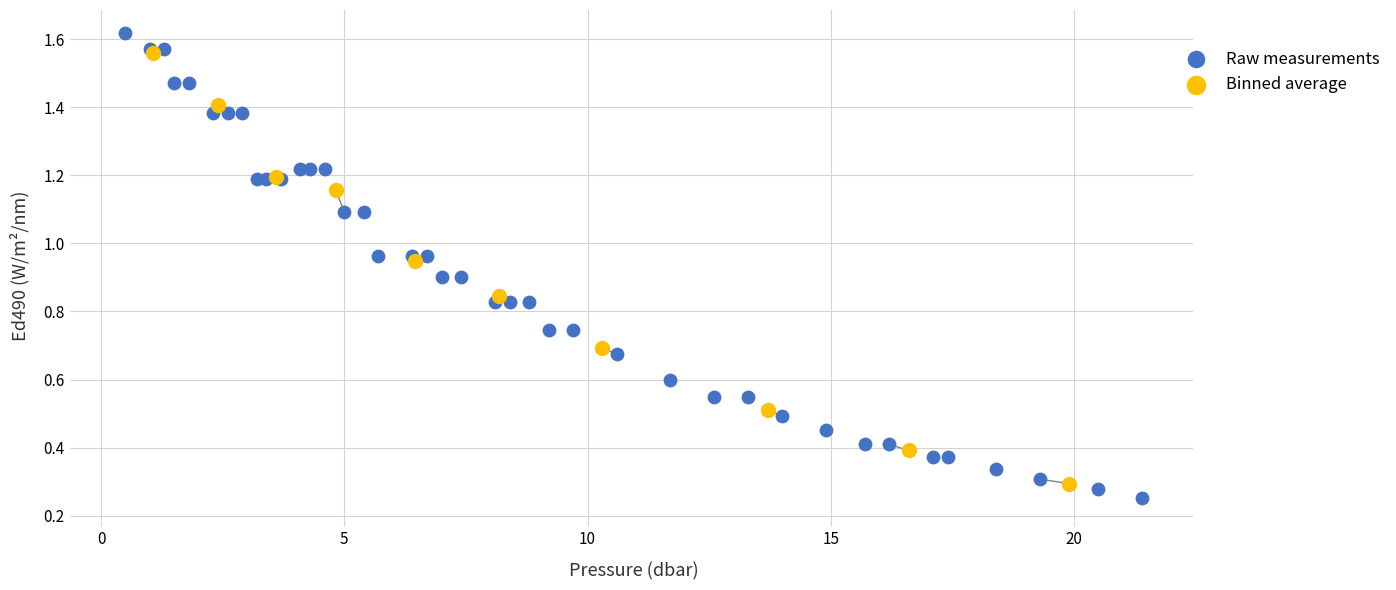

Which series has the widest spread of Y values?

Raw measurements